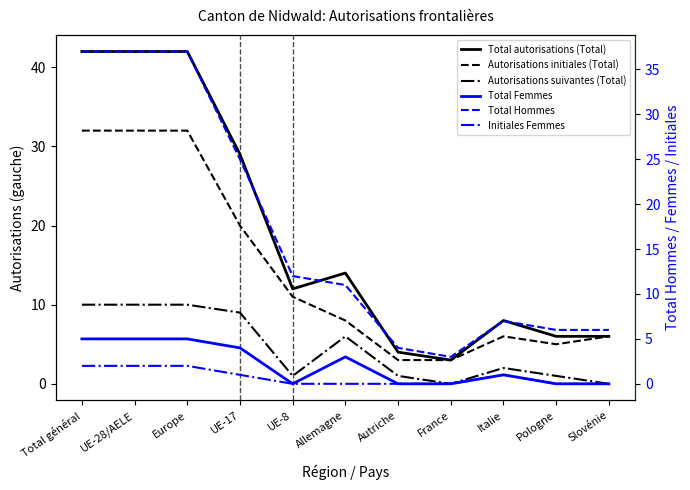

How many values in Initiales Femmes are above zero?

5